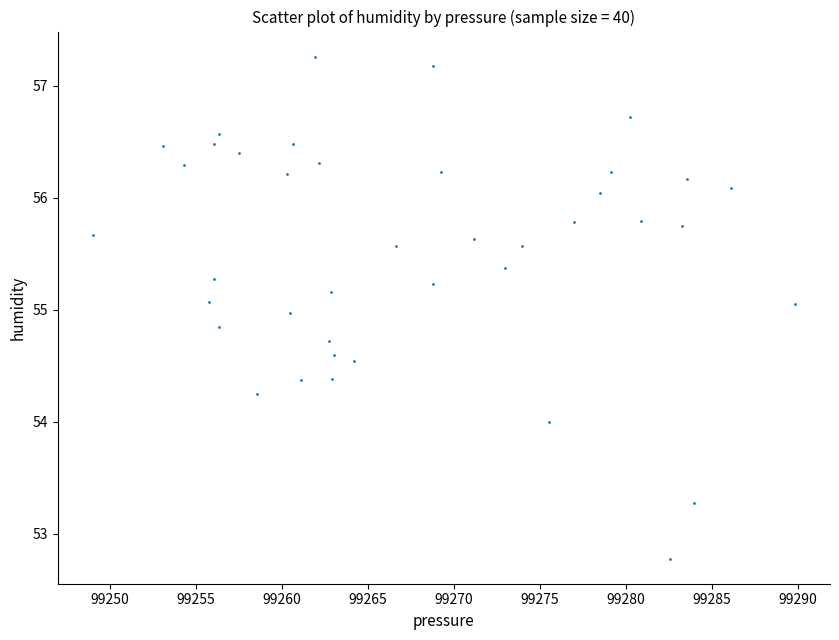

What is the range of Y values (max minus min)?

4.5